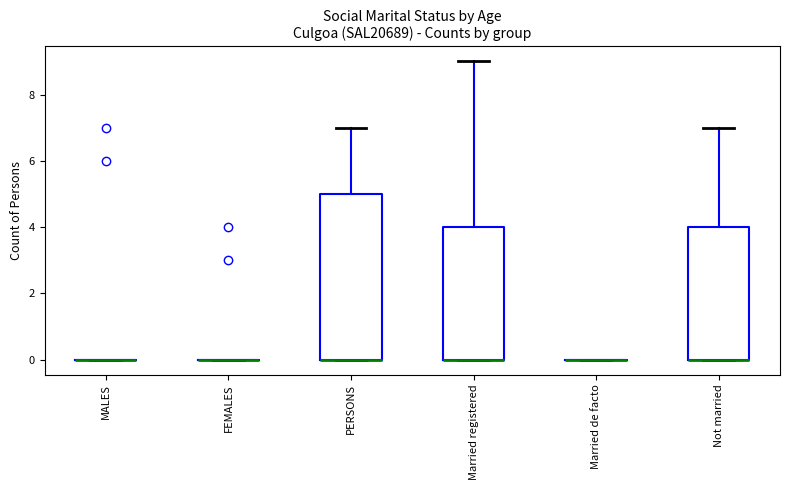

Reading left to right, transcribe this box plot: for each box, give where its median line is, the range the box spans, and where its two whiskers end, as read against the y-axis. The values are not printed on the chart, so give them approximately, as read against the axis.

MALES: box collapsed to a line at 0, whiskers 0 to 0
FEMALES: box collapsed to a line at 0, whiskers 0 to 0
PERSONS: median 0 (drawn on the box's lower edge), box 0 to 5, whiskers 0 to 7
Married registered: median 0 (drawn on the box's lower edge), box 0 to 4, whiskers 0 to 9
Married de facto: box collapsed to a line at 0, whiskers 0 to 0
Not married: median 0 (drawn on the box's lower edge), box 0 to 4, whiskers 0 to 7